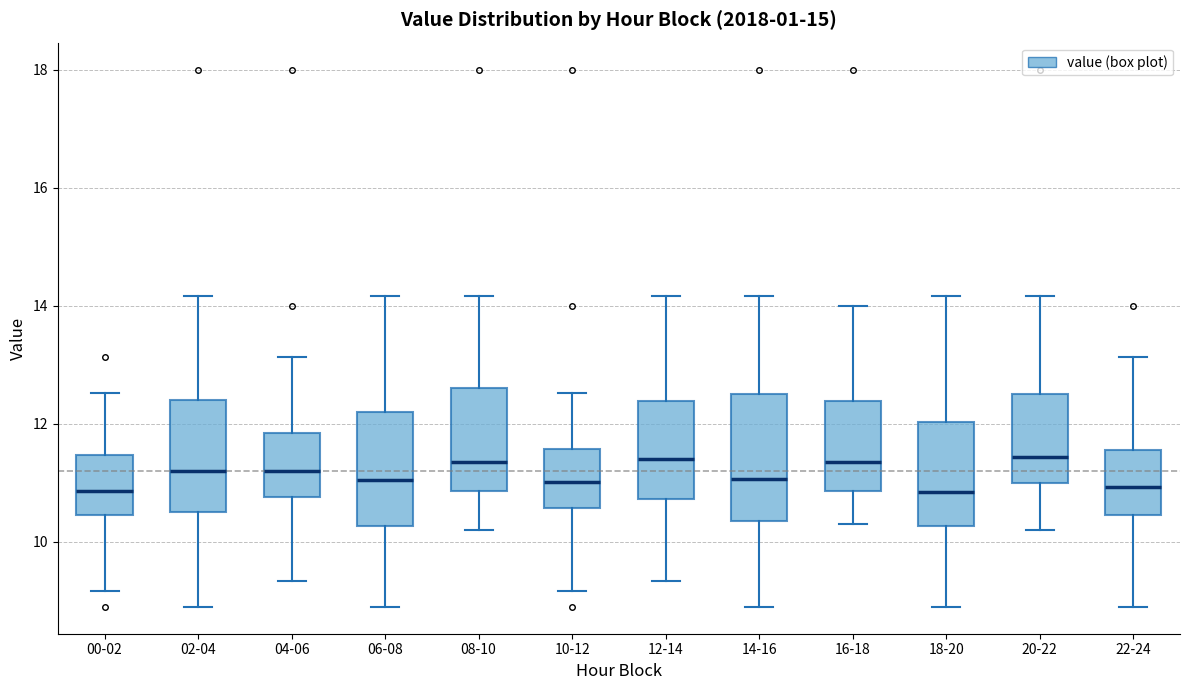

Reading left to right, read every box against the y-axis: the position of its median line, the range the box covers, and the ends of its whiskers. The values are not printed on the chart, so give them approximately, as read against the axis.

00-02: median 10.8, box 10.4 to 11.4, whiskers 9.2 to 12.6
02-04: median 11.2, box 10.6 to 12.4, whiskers 9.0 to 14.2
04-06: median 11.2, box 10.8 to 11.8, whiskers 9.4 to 13.2
06-08: median 11.0, box 10.2 to 12.2, whiskers 9.0 to 14.2
08-10: median 11.4, box 10.8 to 12.6, whiskers 10.2 to 14.2
10-12: median 11.0, box 10.6 to 11.6, whiskers 9.2 to 12.6
12-14: median 11.4, box 10.8 to 12.4, whiskers 9.4 to 14.2
14-16: median 11.0, box 10.4 to 12.6, whiskers 9.0 to 14.2
16-18: median 11.4, box 10.8 to 12.4, whiskers 10.4 to 14.0
18-20: median 10.8, box 10.2 to 12.0, whiskers 9.0 to 14.2
20-22: median 11.4, box 11.0 to 12.6, whiskers 10.2 to 14.2
22-24: median 11.0, box 10.4 to 11.6, whiskers 9.0 to 13.2